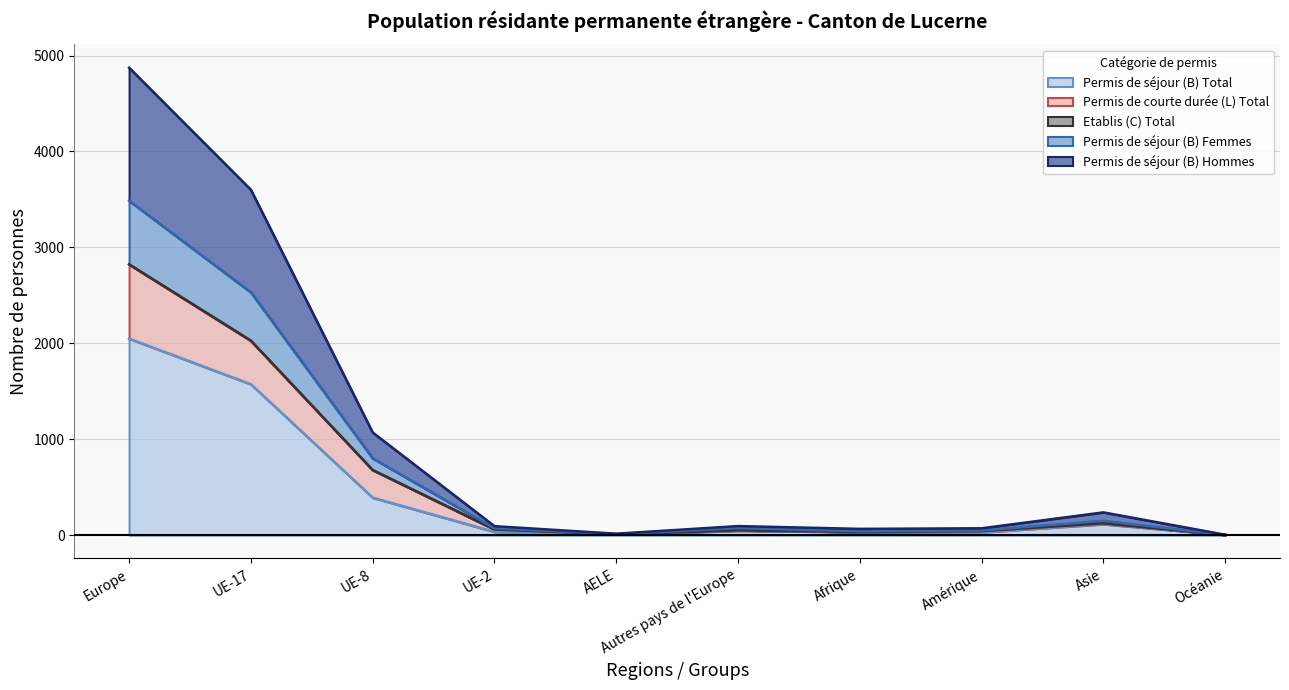

What position from the left is Asie?

9